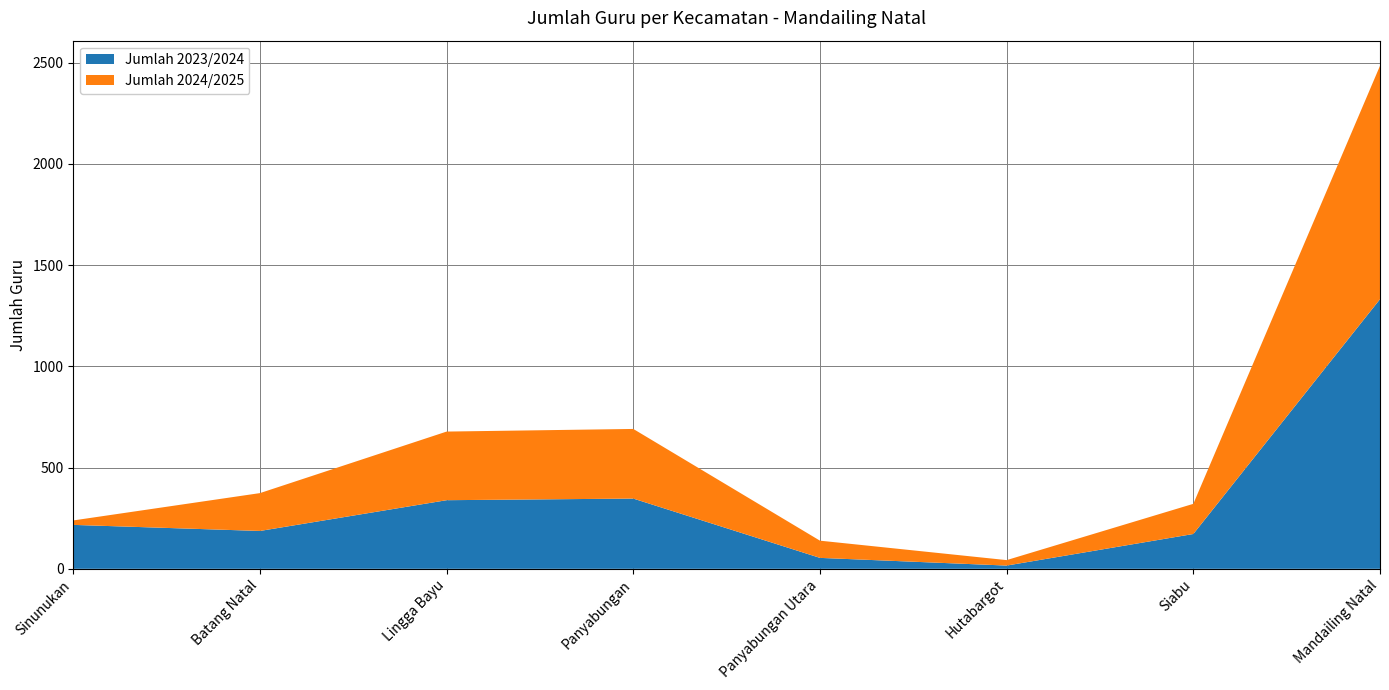

Reading left to right, what are all the values shown in this chart?

Jumlah 2023/2024: Sinunukan=217	Batang Natal=187	Lingga Bayu=339	Panyabungan=347	Panyabungan Utara=54	Hutabargot=16	Siabu=172	Mandailing Natal=1332
Jumlah 2024/2025: Sinunukan=22	Batang Natal=187	Lingga Bayu=339	Panyabungan=344	Panyabungan Utara=85	Hutabargot=27	Siabu=149	Mandailing Natal=1153